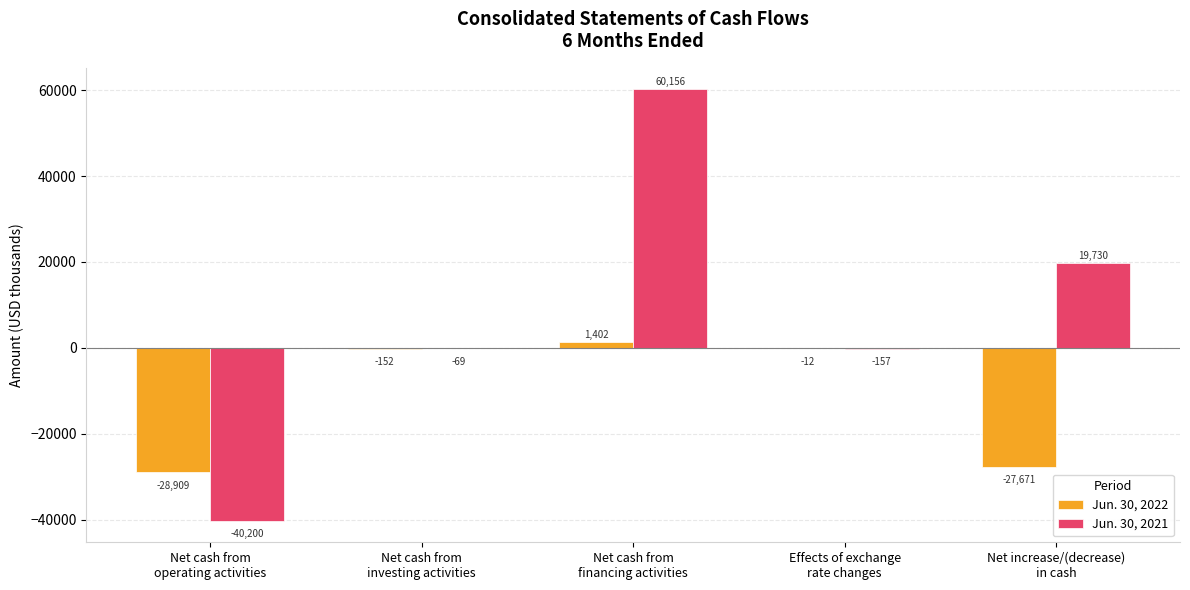

Which series has the largest range (max minus min)?

Jun. 30, 2021